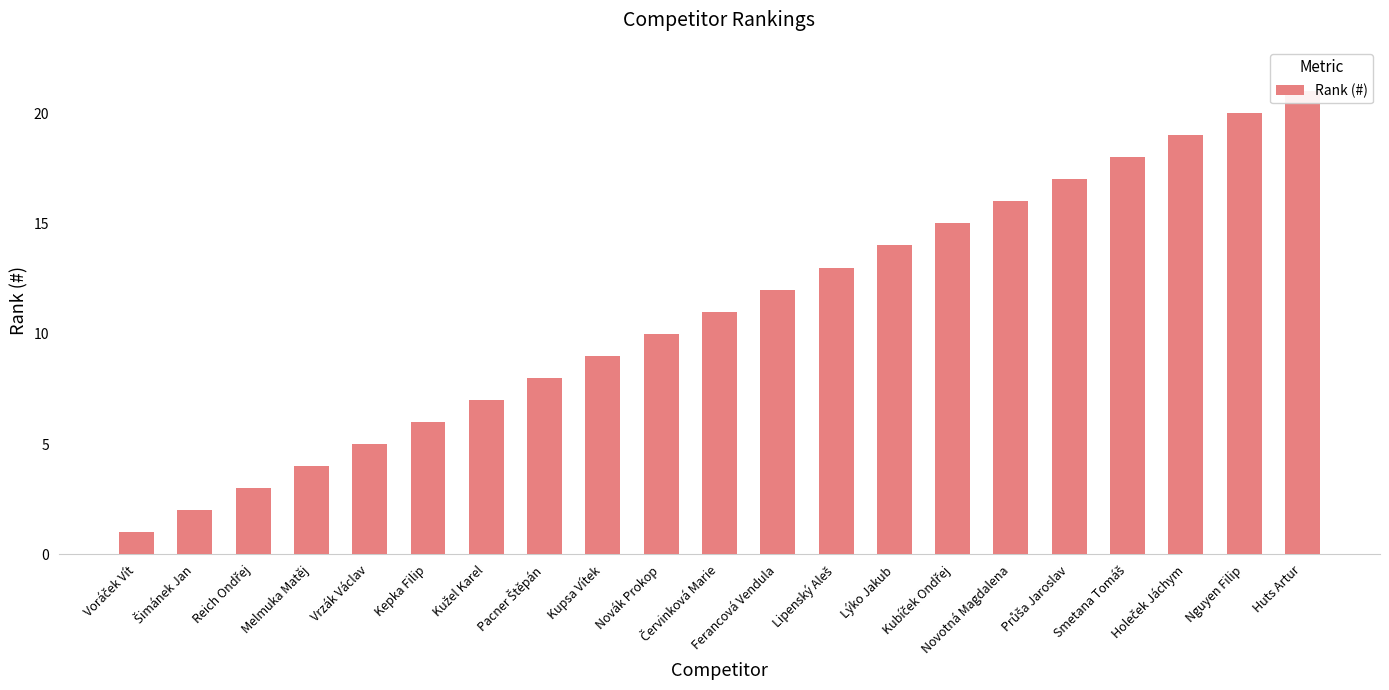

List the labels in order of value, smallest first.

Voráček Vít, Šimánek Jan, Reich Ondřej, Melmuka Matěj, Vrzák Václav, Kepka Filip, Kužel Karel, Pacner Štěpán, Kupsa Vítek, Novák Prokop, Červinková Marie, Ferancová Vendula, Lipenský Aleš, Lýko Jakub, Kubíček Ondřej, Novotná Magdalena, Průša Jaroslav, Smetana Tomáš, Holeček Jáchym, Nguyen Filip, Huts Artur